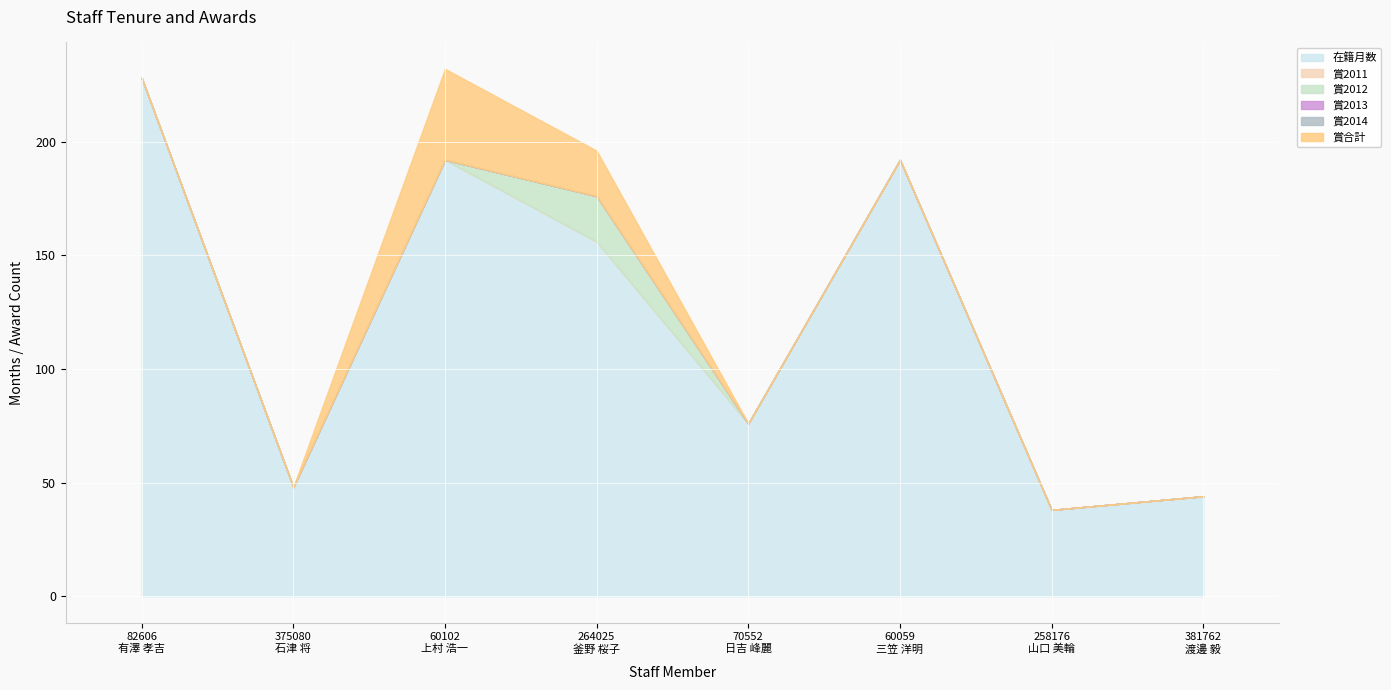

True or false: 賞2013 and 賞2012 intersect in this chart.

False